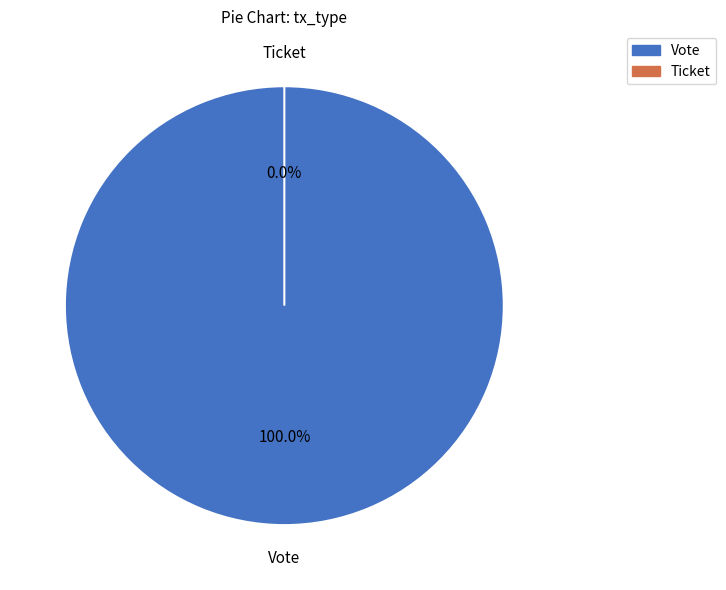

Rank the categories by value from highest to lowest.

Vote, Ticket